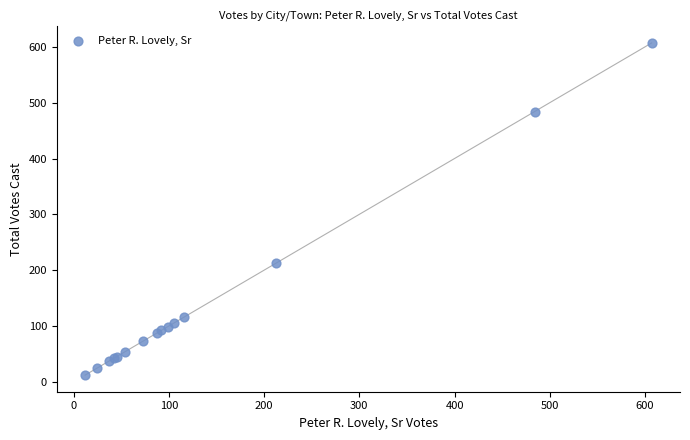

What Y value in the scatter plot is closest to 309?

212